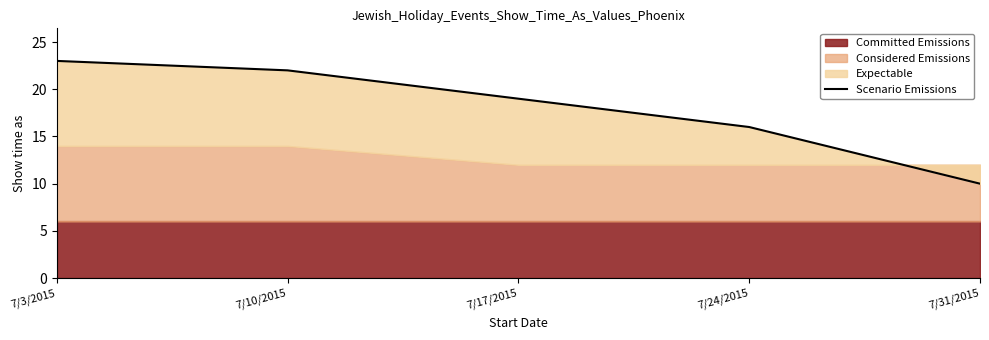

Count the number of values greater than 19.

2